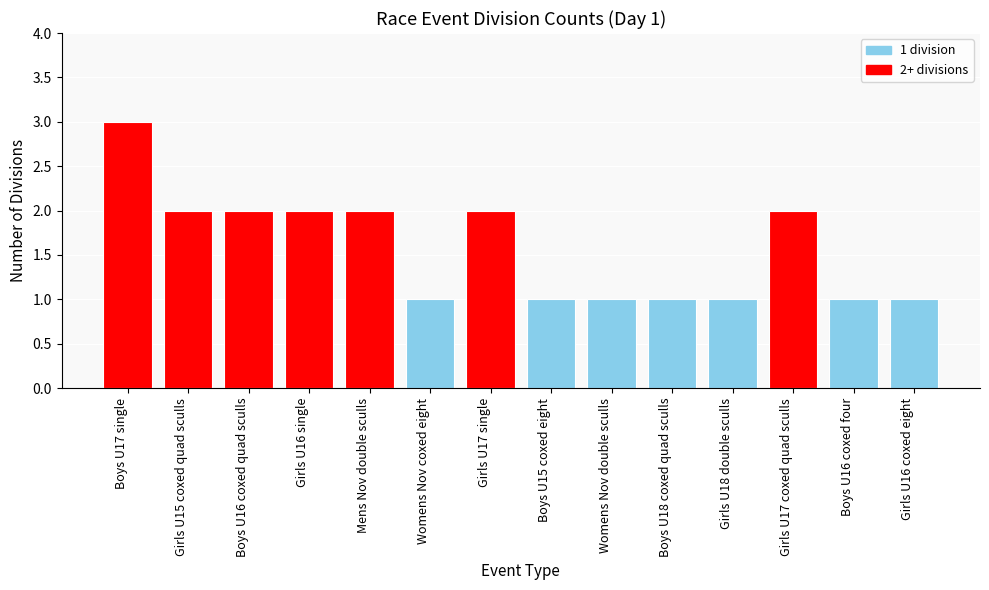

What is the minimum value shown in the chart?

1